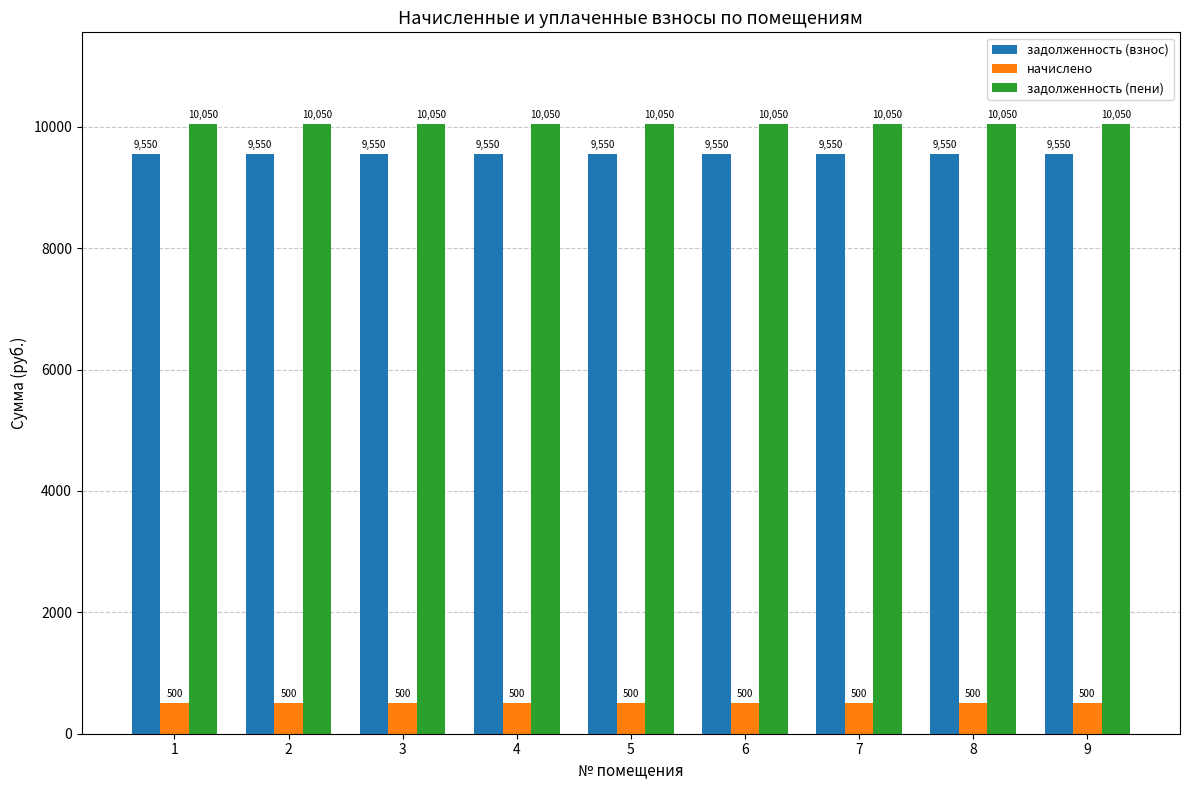

Is the value of задолженность (пени) at 5 greater than the value of начислено at 6?

Yes